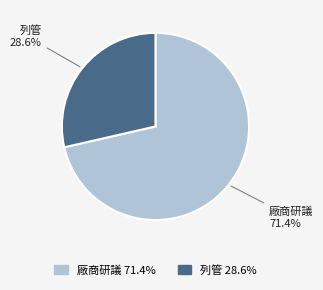

Approximately how many times larger is the value at 列管 compared to 廠商研議?

0.4